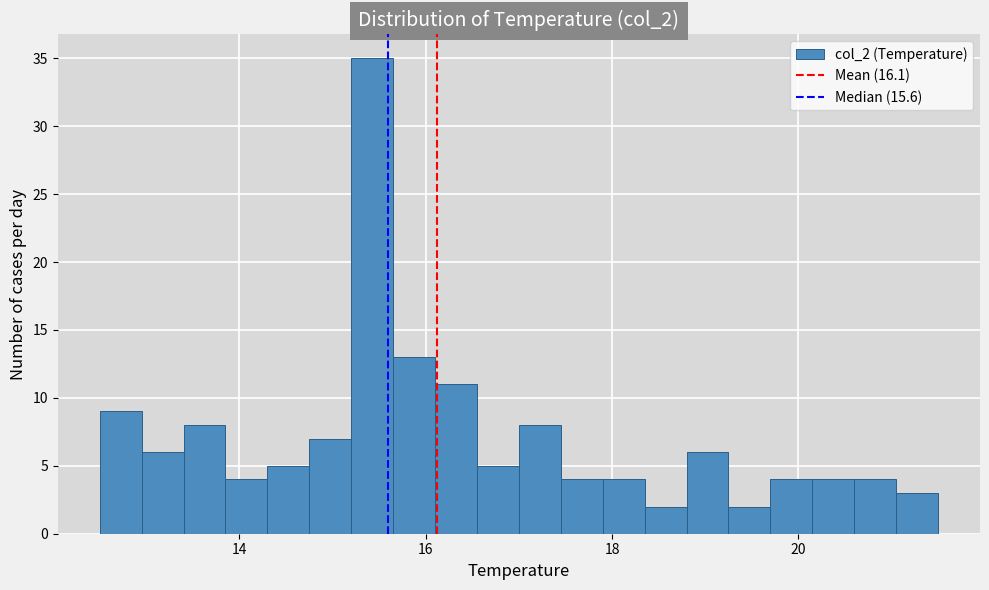

Read against the x-axis, roughly where is the centre of the tallest bar?

15.4